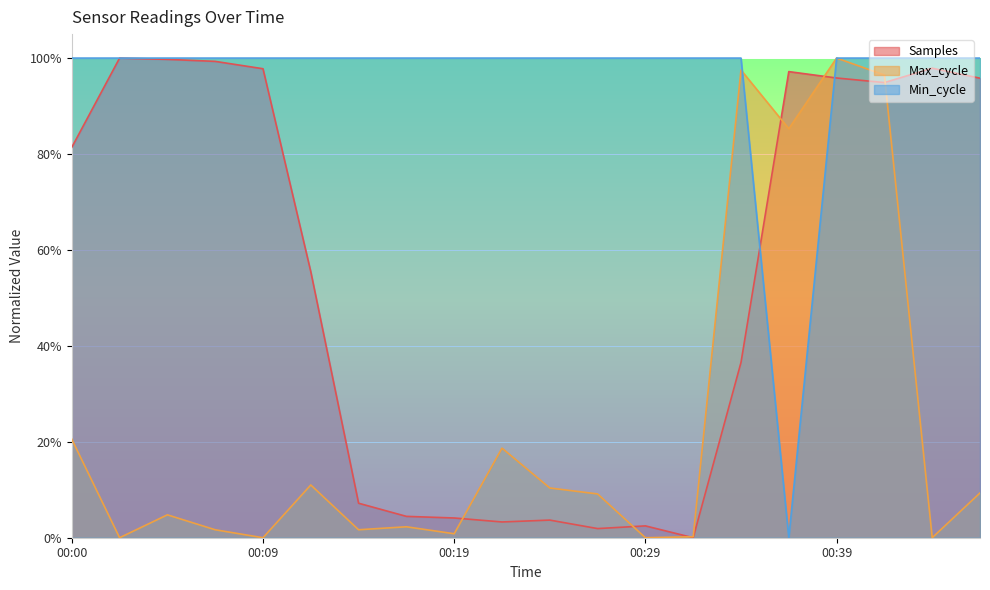

The Samples series shows 0.0 at 00:31. True or false?

True